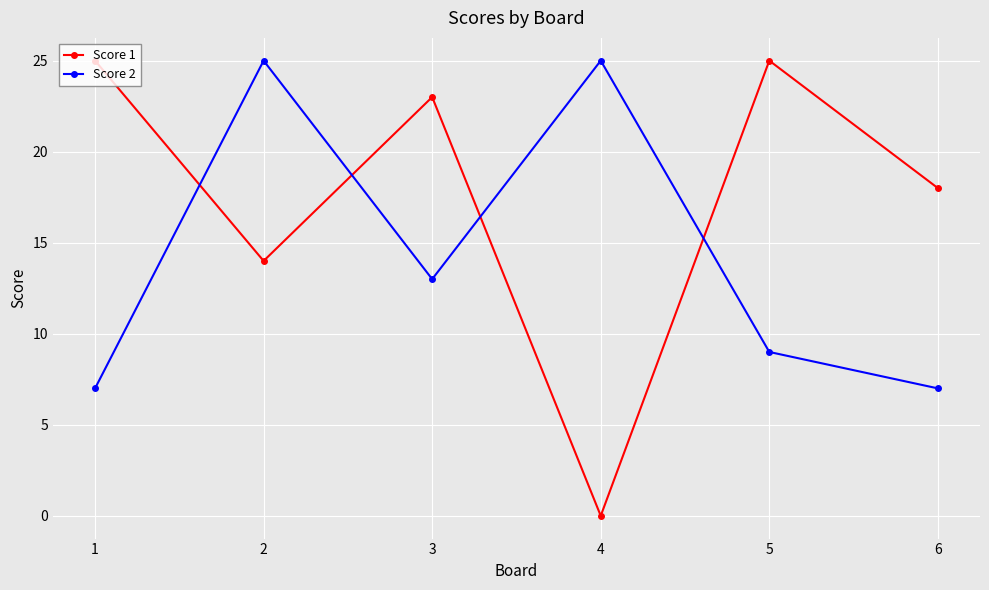

What are all the series names shown in the legend?

Score 1, Score 2